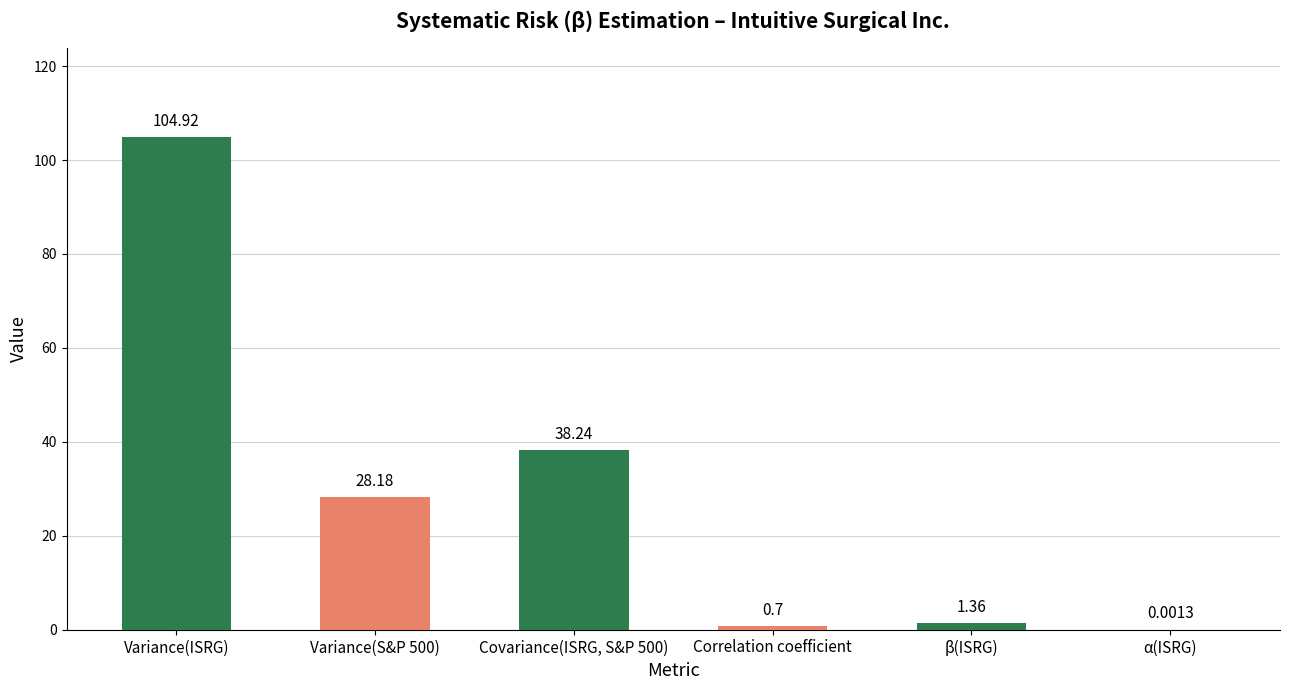

Which label corresponds to the largest value in the chart?

Variance(ISRG)